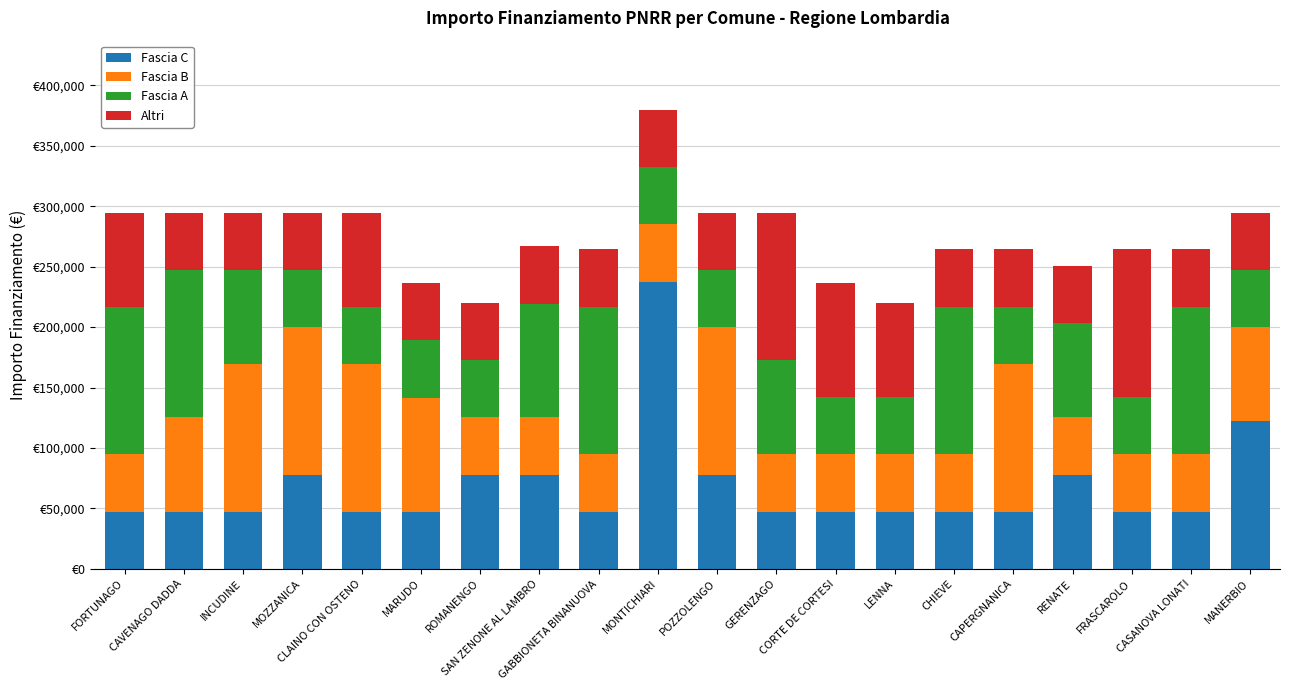

What is the label of the 4th bar from the left?

MOZZANICA